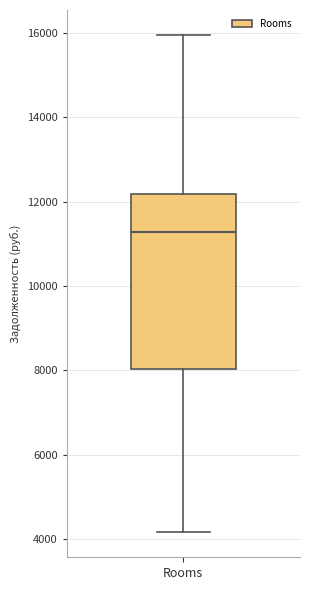

Transcribe this box plot: give where the median line is, the range the box spans, and where the two whiskers end, as read against the y-axis. The values are not printed on the chart, so give them approximately, as read against the axis.

median 11200, box 8000 to 12200, whiskers 4200 to 16000